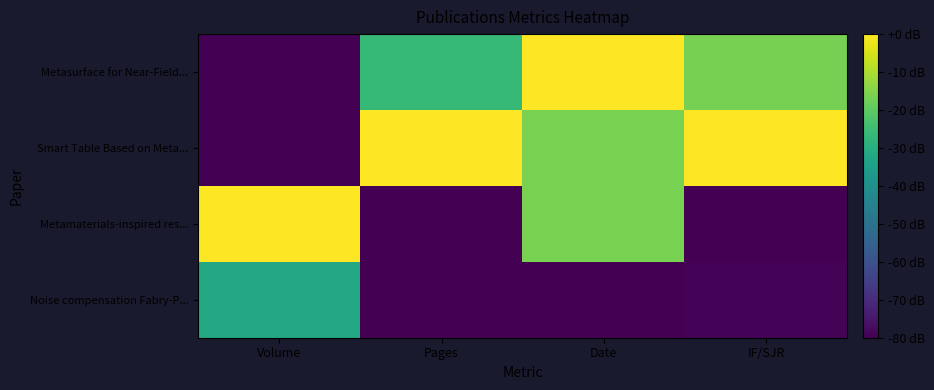

How many distinct data groups are displayed?

4